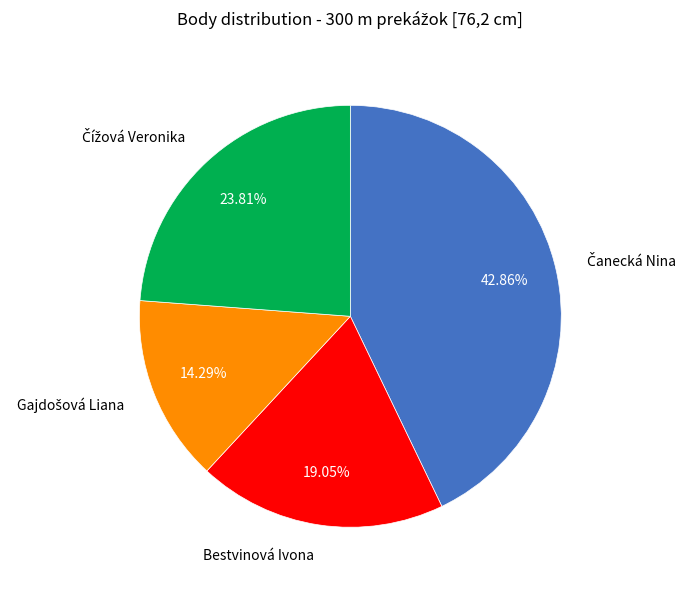

Is there any slice that represents more than half of the pie?

No